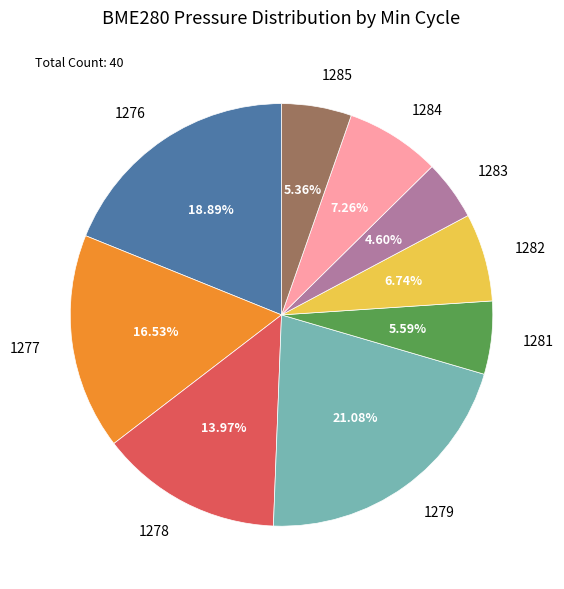

Which slice is the largest?

1279